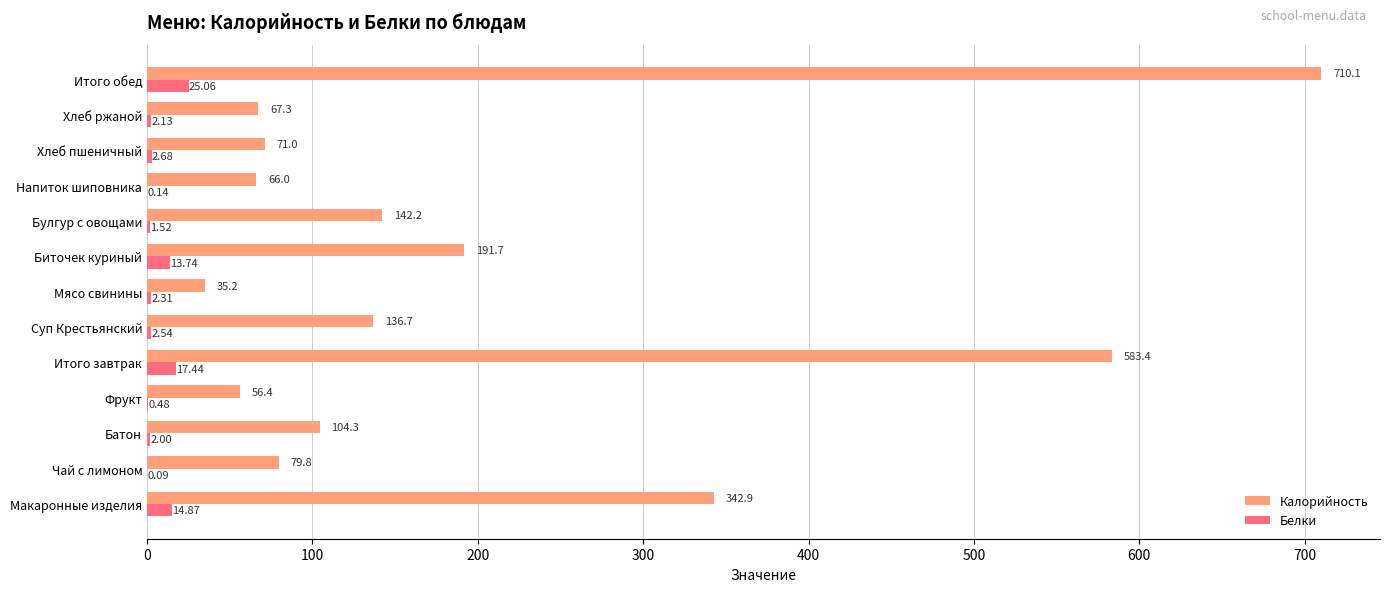

Which label corresponds to the largest value in the chart?

Итого обед